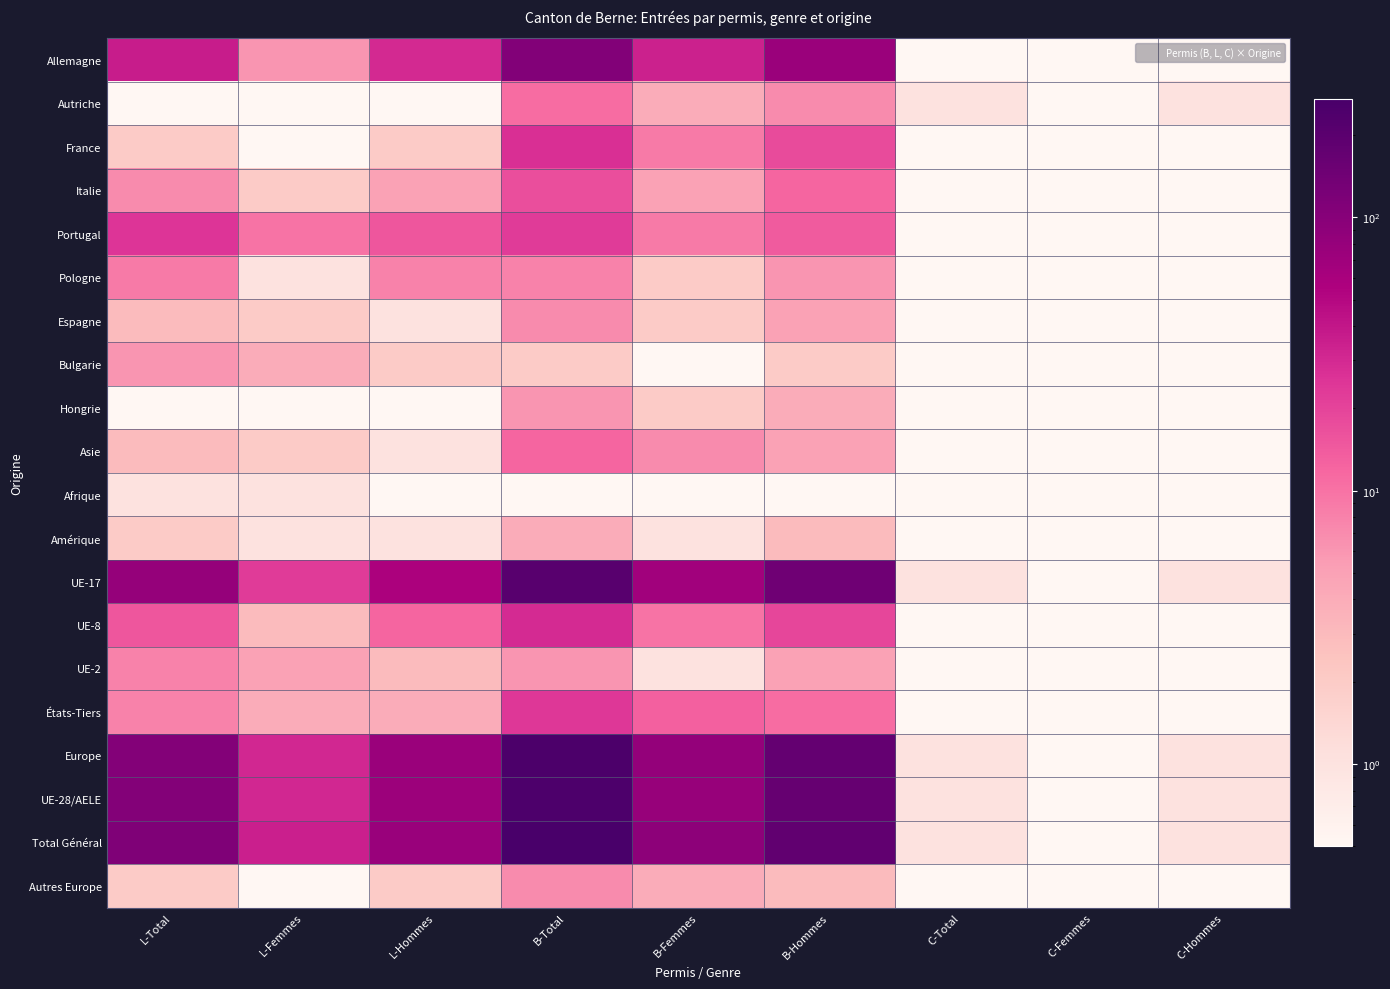

Reading left to right, extract all data points from this chart.

Allemagne: L-Total=36.0	L-Femmes=6.0	L-Hommes=30.0	B-Total=108.0	B-Femmes=34.0	B-Hommes=74.0	C-Total=0.1	C-Femmes=0.1	C-Hommes=0.1
Autriche: L-Total=0.1	L-Femmes=0.1	L-Hommes=0.1	B-Total=11.0	B-Femmes=4.0	B-Hommes=7.0	C-Total=1.0	C-Femmes=0.1	C-Hommes=1.0
France: L-Total=2.0	L-Femmes=0.1	L-Hommes=2.0	B-Total=27.0	B-Femmes=9.0	B-Hommes=18.0	C-Total=0.1	C-Femmes=0.1	C-Hommes=0.1
Italie: L-Total=7.0	L-Femmes=2.0	L-Hommes=5.0	B-Total=17.0	B-Femmes=5.0	B-Hommes=12.0	C-Total=0.1	C-Femmes=0.1	C-Hommes=0.1
Portugal: L-Total=25.0	L-Femmes=10.0	L-Hommes=15.0	B-Total=23.0	B-Femmes=9.0	B-Hommes=14.0	C-Total=0.1	C-Femmes=0.1	C-Hommes=0.1
Pologne: L-Total=9.0	L-Femmes=1.0	L-Hommes=8.0	B-Total=8.0	B-Femmes=2.0	B-Hommes=6.0	C-Total=0.1	C-Femmes=0.1	C-Hommes=0.1
Espagne: L-Total=3.0	L-Femmes=2.0	L-Hommes=1.0	B-Total=7.0	B-Femmes=2.0	B-Hommes=5.0	C-Total=0.1	C-Femmes=0.1	C-Hommes=0.1
Bulgarie: L-Total=6.0	L-Femmes=4.0	L-Hommes=2.0	B-Total=2.0	B-Femmes=0.1	B-Hommes=2.0	C-Total=0.1	C-Femmes=0.1	C-Hommes=0.1
Hongrie: L-Total=0.1	L-Femmes=0.1	L-Hommes=0.1	B-Total=6.0	B-Femmes=2.0	B-Hommes=4.0	C-Total=0.1	C-Femmes=0.1	C-Hommes=0.1
Asie: L-Total=3.0	L-Femmes=2.0	L-Hommes=1.0	B-Total=12.0	B-Femmes=7.0	B-Hommes=5.0	C-Total=0.1	C-Femmes=0.1	C-Hommes=0.1
Afrique: L-Total=1.0	L-Femmes=1.0	L-Hommes=0.1	B-Total=0.1	B-Femmes=0.1	B-Hommes=0.1	C-Total=0.1	C-Femmes=0.1	C-Hommes=0.1
Amérique: L-Total=2.0	L-Femmes=1.0	L-Hommes=1.0	B-Total=4.0	B-Femmes=1.0	B-Hommes=3.0	C-Total=0.1	C-Femmes=0.1	C-Hommes=0.1
UE-17: L-Total=80.0	L-Femmes=23.0	L-Hommes=57.0	B-Total=211.0	B-Femmes=67.0	B-Hommes=144.0	C-Total=1.0	C-Femmes=0.1	C-Hommes=1.0
UE-8: L-Total=15.0	L-Femmes=3.0	L-Hommes=12.0	B-Total=29.0	B-Femmes=10.0	B-Hommes=19.0	C-Total=0.1	C-Femmes=0.1	C-Hommes=0.1
UE-2: L-Total=8.0	L-Femmes=5.0	L-Hommes=3.0	B-Total=6.0	B-Femmes=1.0	B-Hommes=5.0	C-Total=0.1	C-Femmes=0.1	C-Hommes=0.1
États-Tiers: L-Total=8.0	L-Femmes=4.0	L-Hommes=4.0	B-Total=24.0	B-Femmes=13.0	B-Hommes=11.0	C-Total=0.1	C-Femmes=0.1	C-Hommes=0.1
Europe: L-Total=106.0	L-Femmes=31.0	L-Hommes=75.0	B-Total=253.0	B-Femmes=82.0	B-Hommes=171.0	C-Total=1.0	C-Femmes=0.1	C-Hommes=1.0
UE-28/AELE: L-Total=104.0	L-Femmes=31.0	L-Hommes=73.0	B-Total=246.0	B-Femmes=78.0	B-Hommes=168.0	C-Total=1.0	C-Femmes=0.1	C-Hommes=1.0
Total Général: L-Total=112.0	L-Femmes=35.0	L-Hommes=77.0	B-Total=270.0	B-Femmes=91.0	B-Hommes=179.0	C-Total=1.0	C-Femmes=0.1	C-Hommes=1.0
Autres Europe: L-Total=2.0	L-Femmes=0.1	L-Hommes=2.0	B-Total=7.0	B-Femmes=4.0	B-Hommes=3.0	C-Total=0.1	C-Femmes=0.1	C-Hommes=0.1